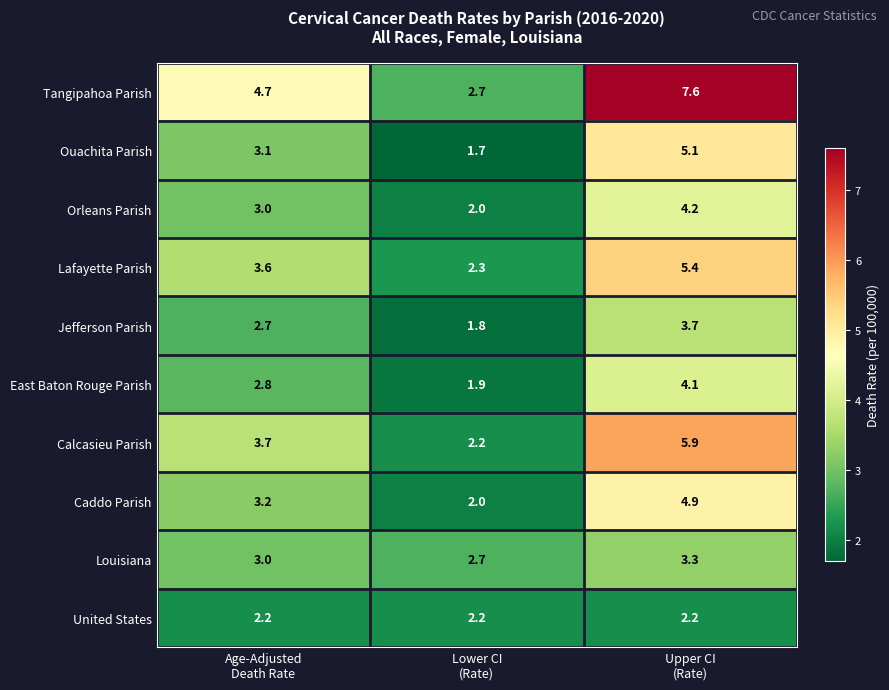

What is the greatest value displayed?

7.6